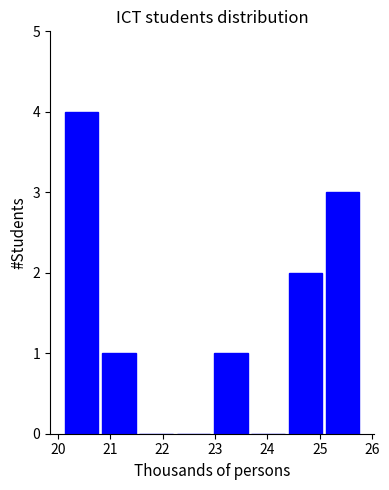

How tall is the bar that spans 20.1 to 20.8 on the x-axis? Neither the bar edges nor the heights are printed on the chart, so give them approximately, as read against the axes.

4